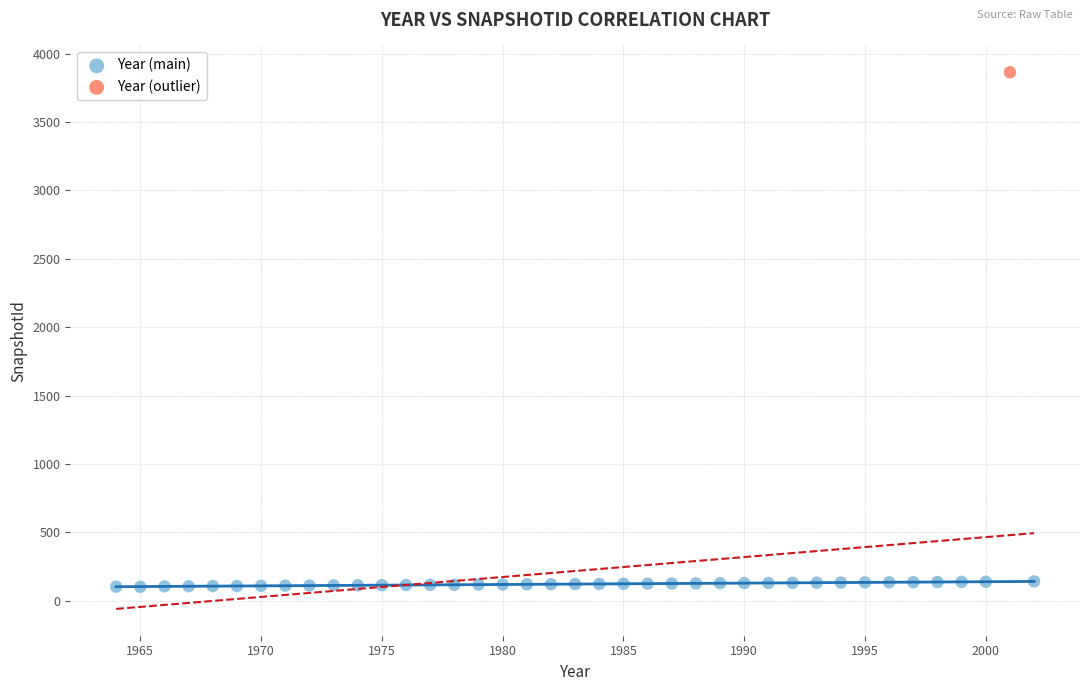

What are all the series names shown in the legend?

Year (main), Year (outlier)